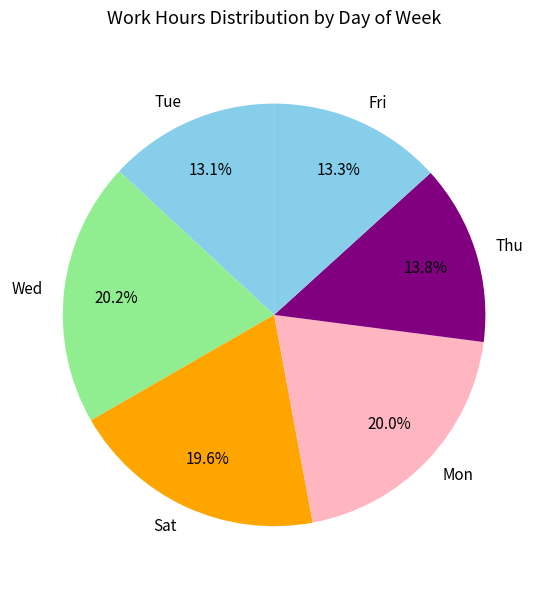

Count the number of slices in the pie.

6